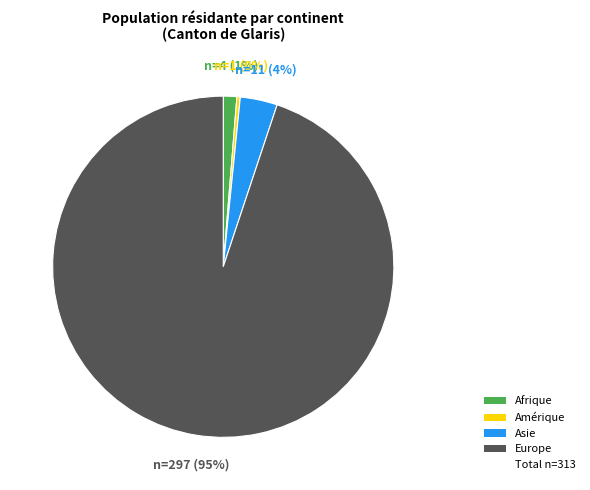

To the nearest percent, what is the difference between the largest and smallest slice percentages?

95%